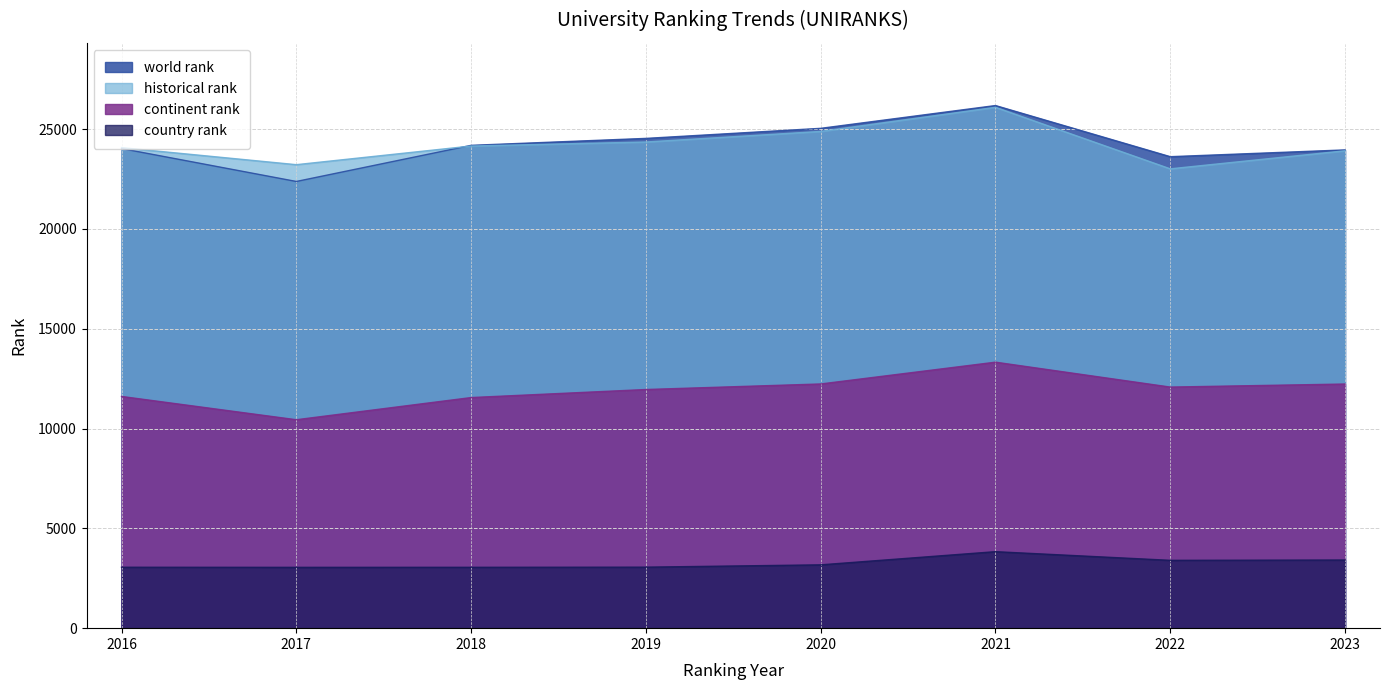

How many lines are shown in the chart?

4